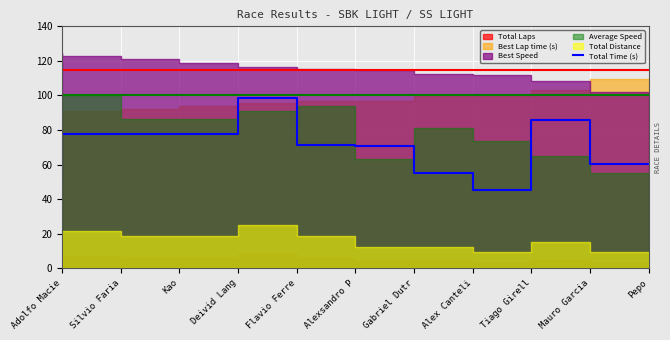

Rank the categories by value from lowest to highest.

Tiago Girell, Adolfo Macie, Alex Canteli, Pepo, Gabriel Dutr, Alexsandro P, Deivid Lang, Kao, Silvio Faria, Mauro Garcia, Flavio Ferre